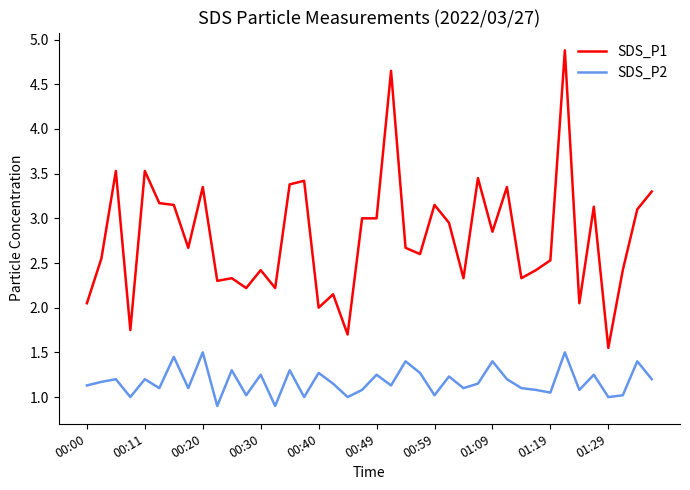

Which series has the largest total across all categories?

SDS_P1